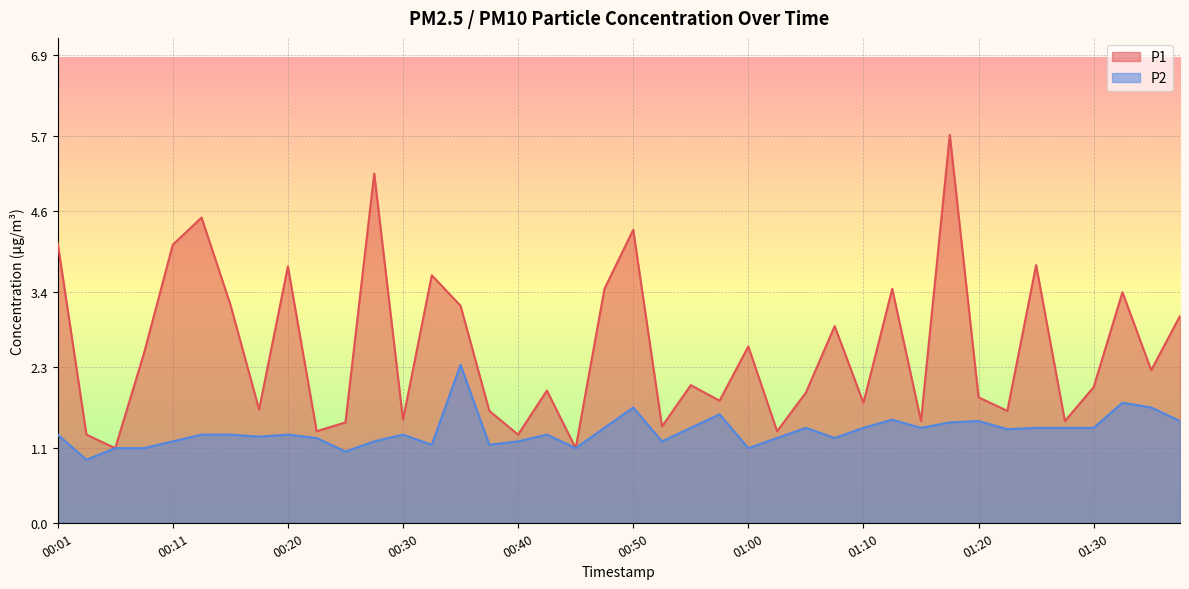

What position from the right is 01:37?

1